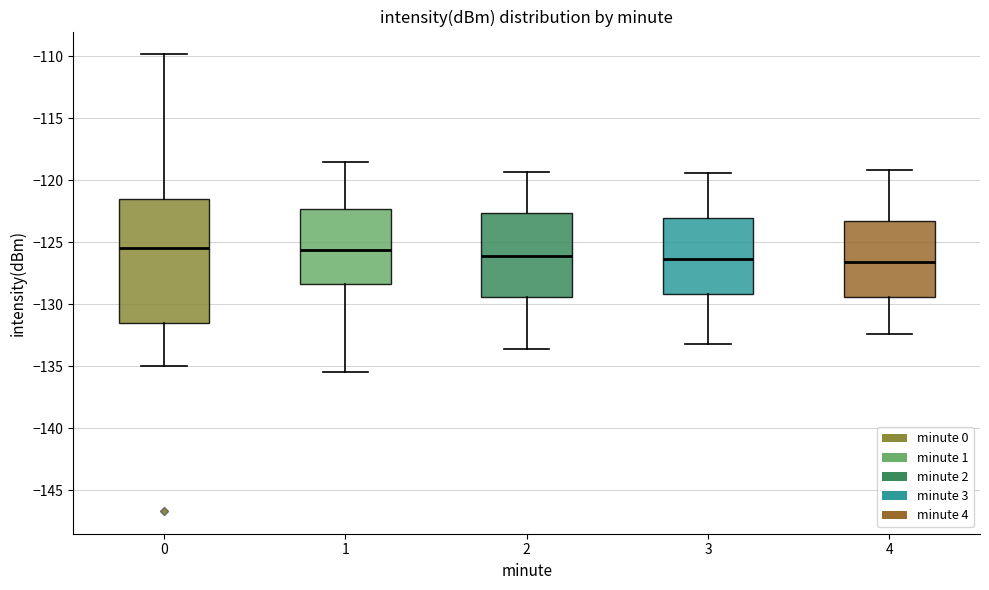

Which box is the tallest, from its lower edge to its upper edge?

0